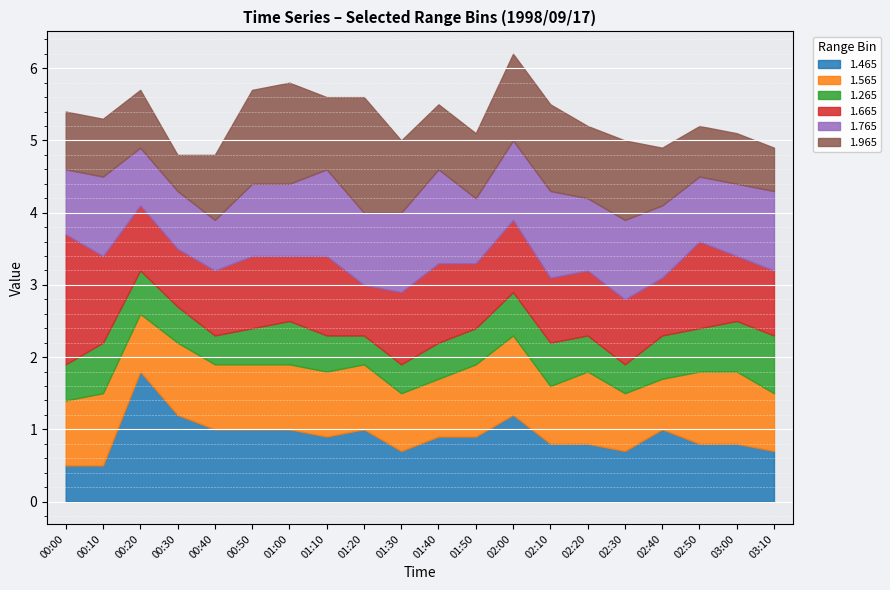

True or false: 1.265 and 1.665 cross at least once.

False